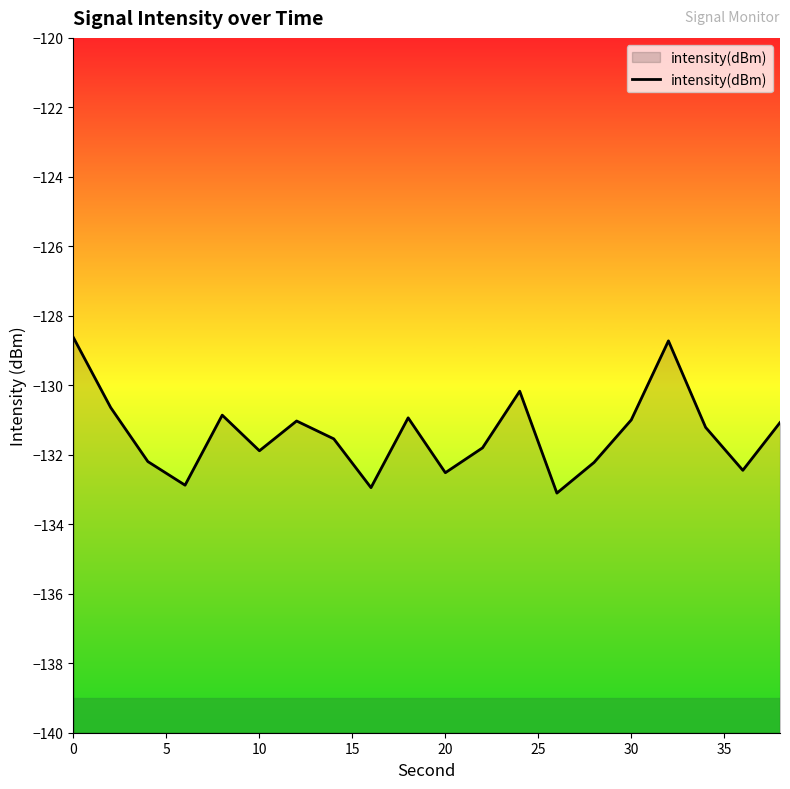

What is the greatest value displayed?

-128.6